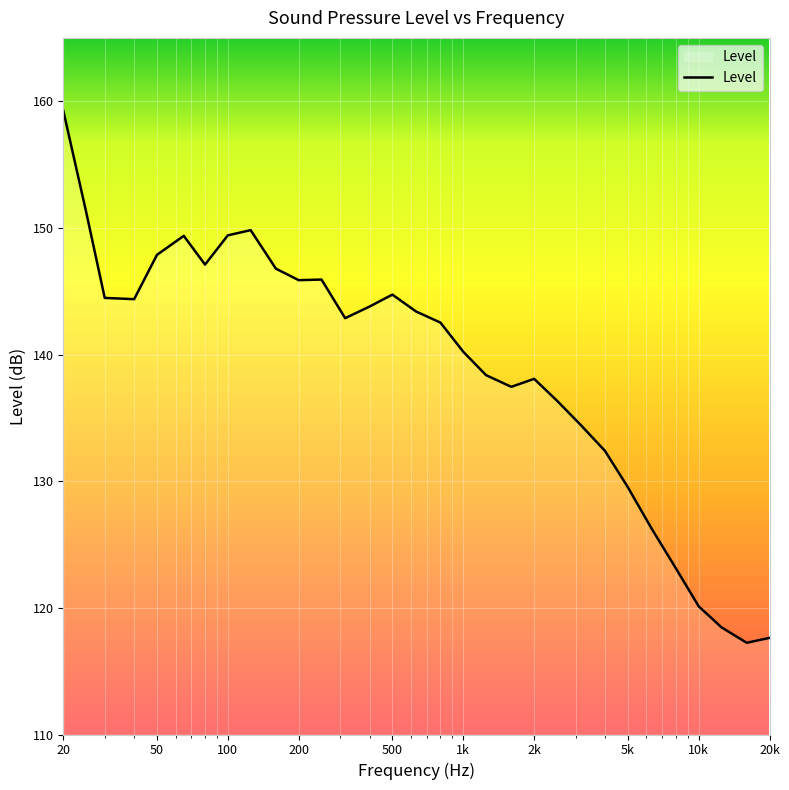

What is the difference between the maximum and minimum values?

42.0